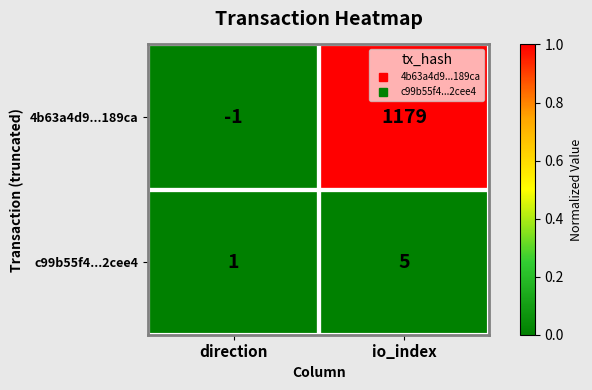

At which category is the sum across all series the highest?

io_index